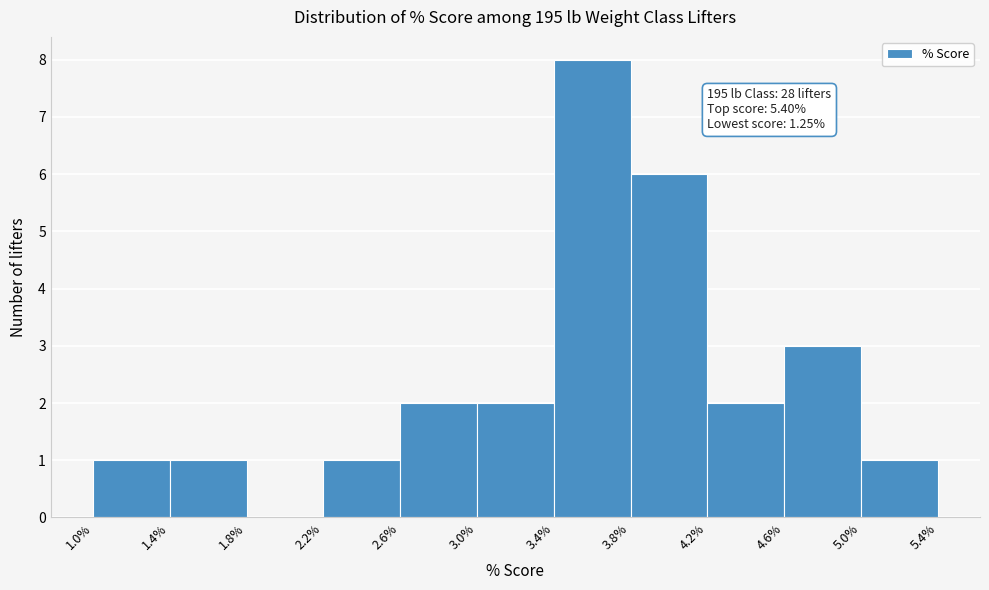

Which range on the x-axis has the tallest bar?

3.4% to 3.8%